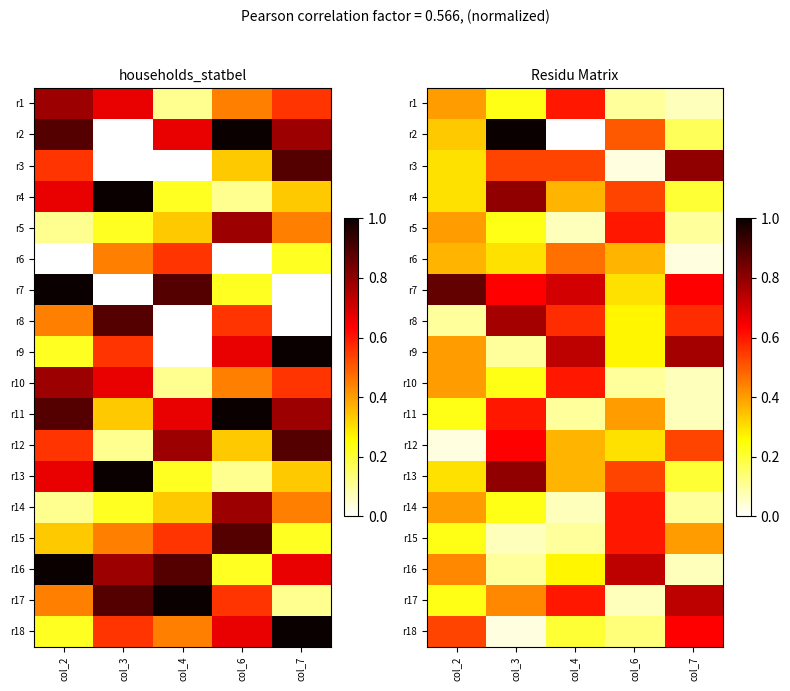

What is the maximum value shown in the chart?

1.0